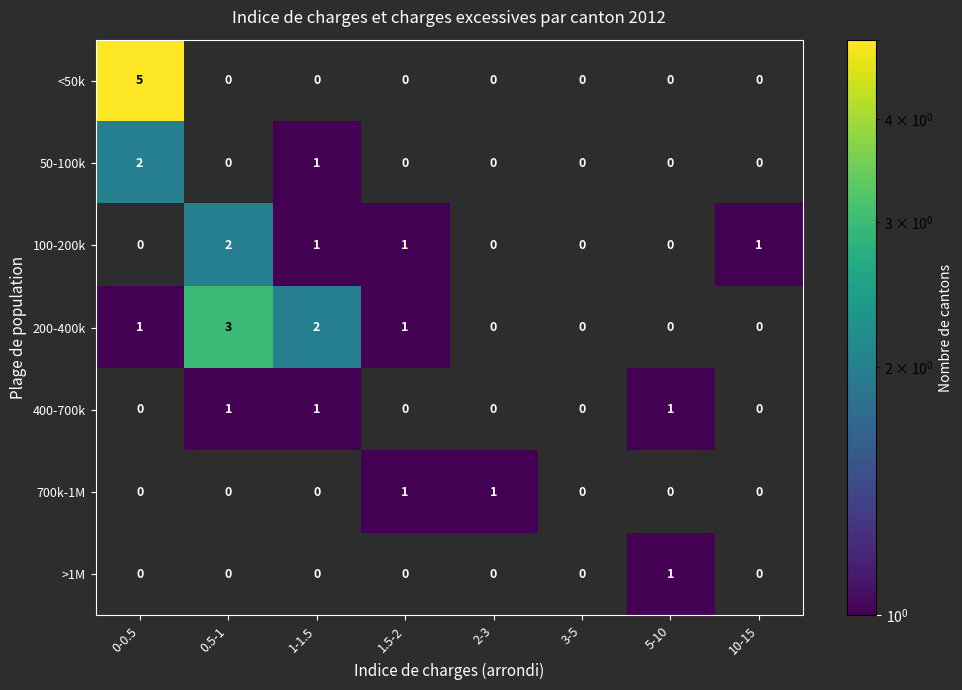

Which label corresponds to the largest value in the chart?

0-0.5